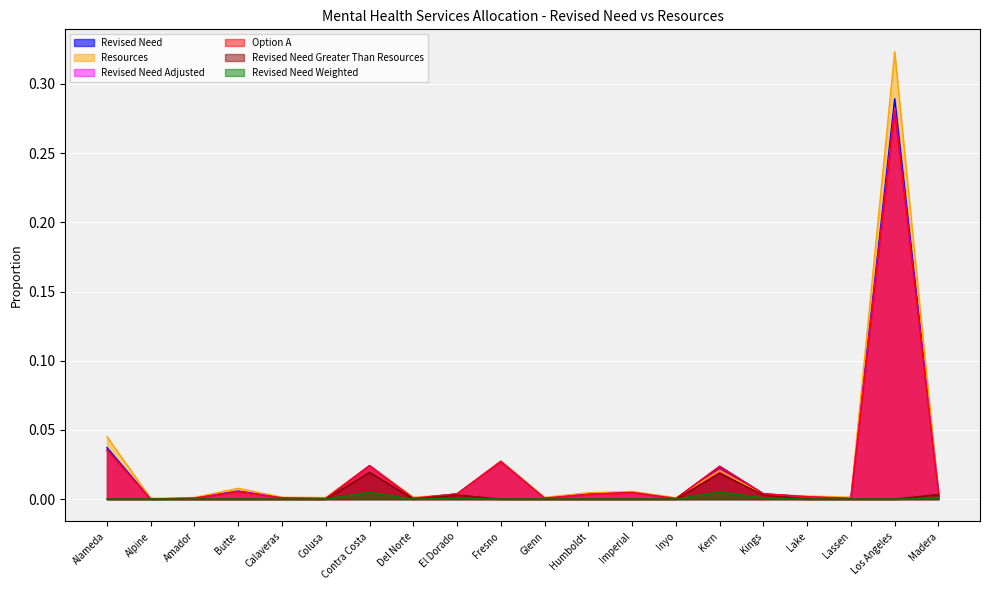

At which category does the chart reach its peak across all series?

Los Angeles